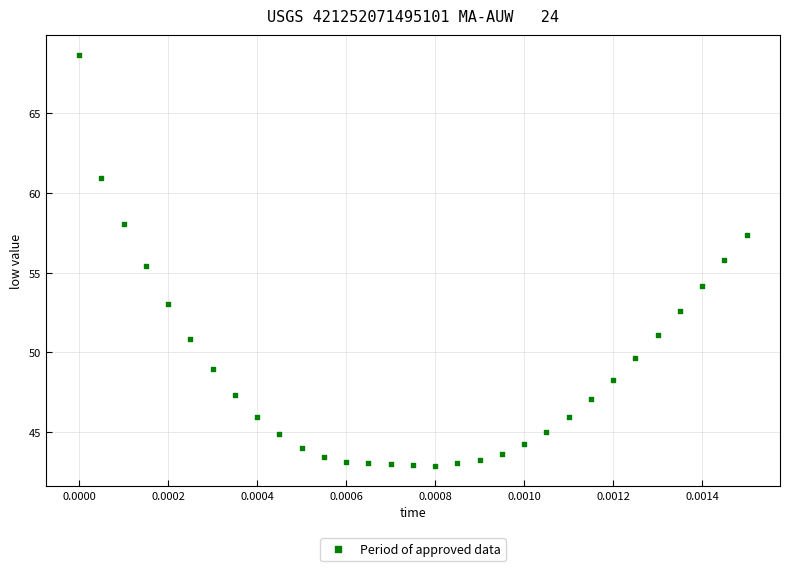

What is the range of Y values (max minus min)?

25.7